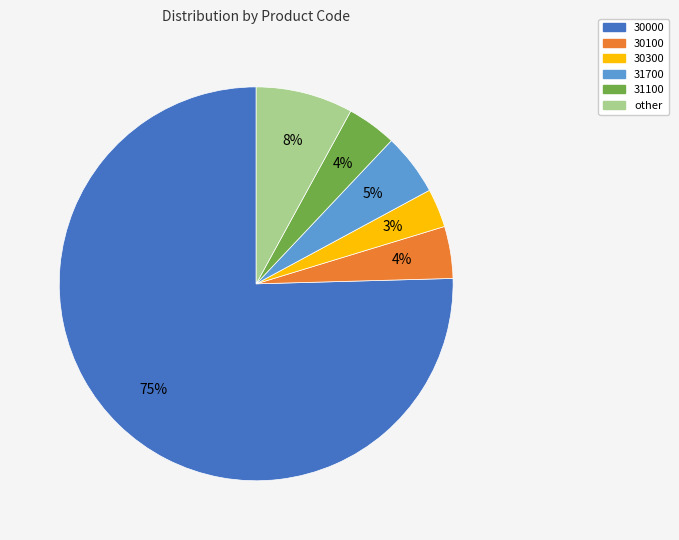

Do 30000 and 31100 together represent more than half of the pie?

Yes